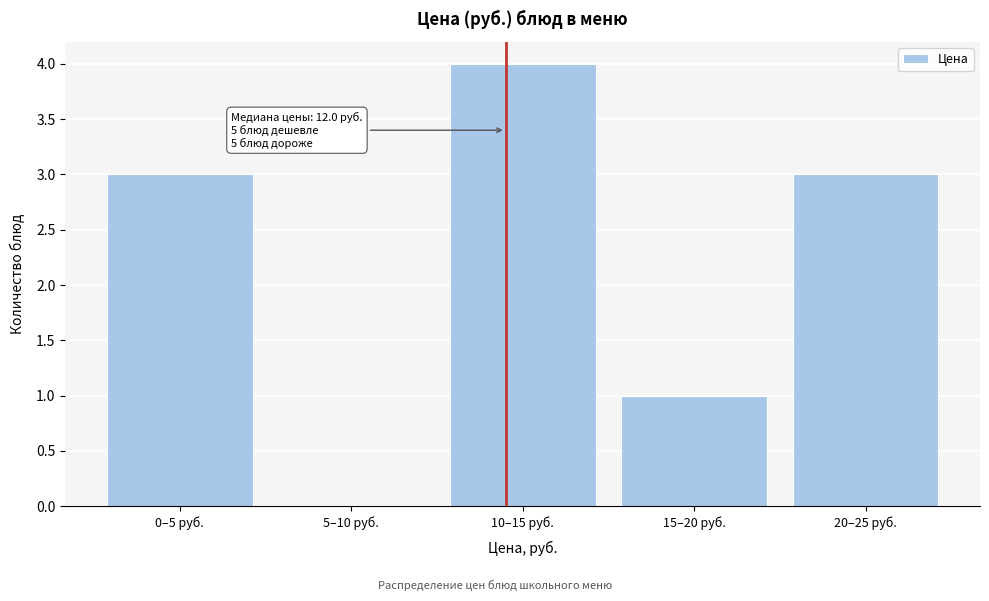

Reading left to right, transcribe all the data shown in this chart.

0–5 руб.=3	5–10 руб.=0	10–15 руб.=4	15–20 руб.=1	20–25 руб.=3